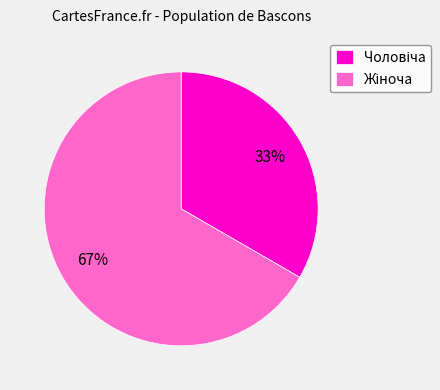

Count the number of slices in the pie.

2